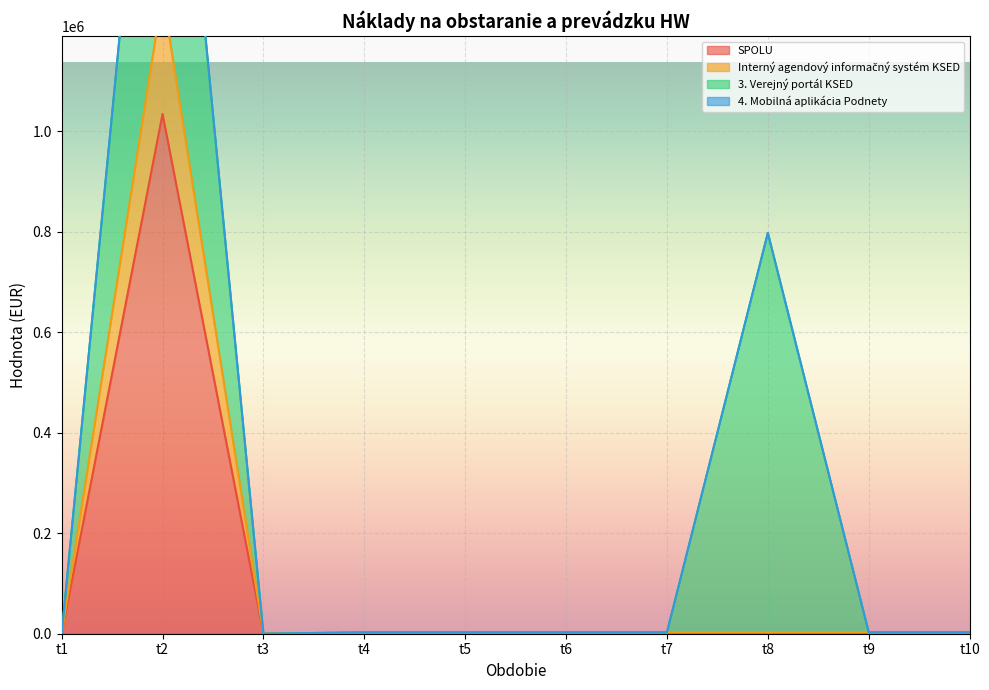

The value of SPOLU at t2 is 308660.5. True or false?

False